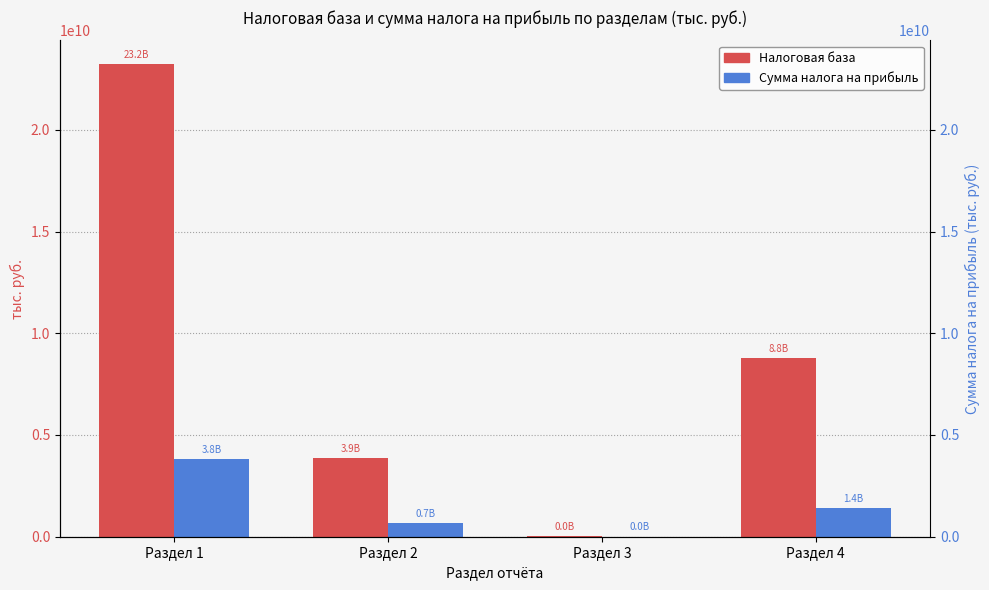

How many bars are there in each group?

2